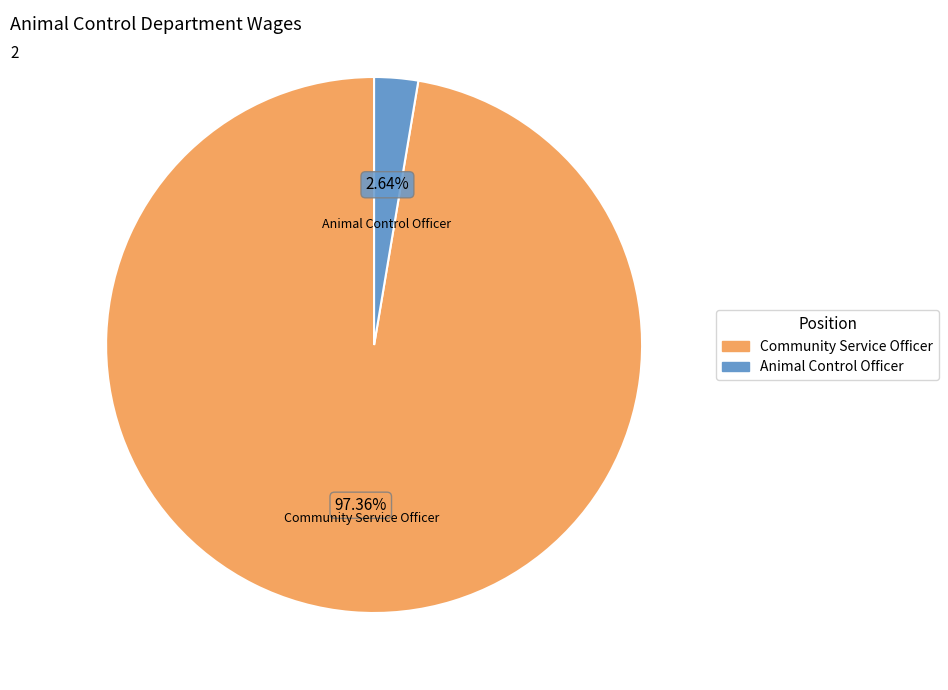

Which category has the biggest portion of the pie?

Community Service Officer